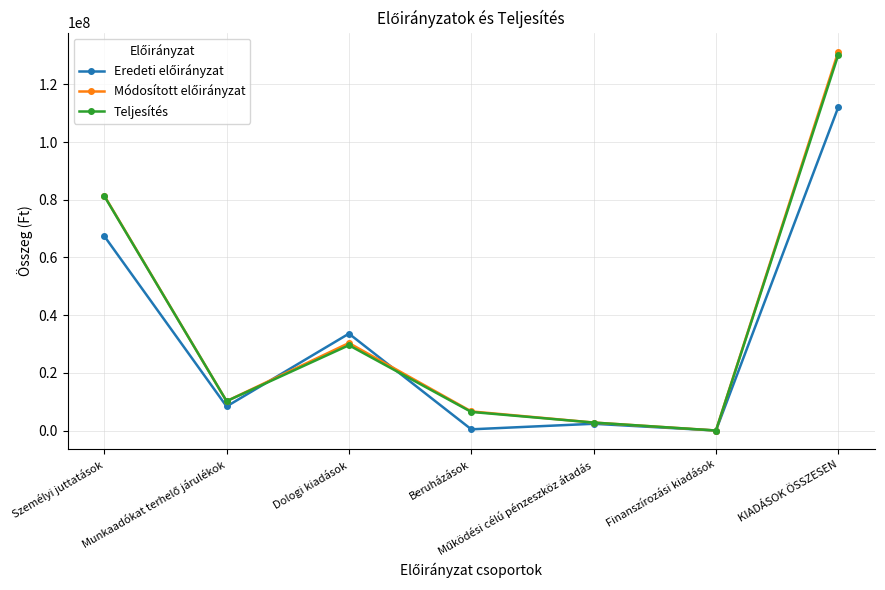

At which label is Teljesítés closest to 65141263?

Személyi juttatások